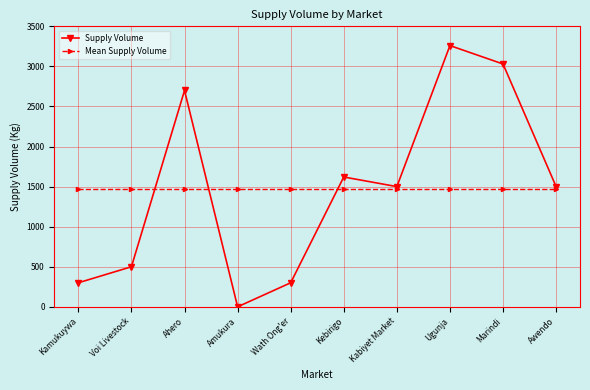

Reading left to right, extract all data points from this chart.

Supply Volume: Kamukuywa=300	Voi Livestock=500	Ahero=2700	Amukura=0	Wath Ong'er=300	Kebirigo=1620	Kabiyet Market=1500	Ugunja=3260	Marindi=3030	Awendo=1500
Mean Supply Volume: Kamukuywa=1471	Voi Livestock=1471	Ahero=1471	Amukura=1471	Wath Ong'er=1471	Kebirigo=1471	Kabiyet Market=1471	Ugunja=1471	Marindi=1471	Awendo=1471